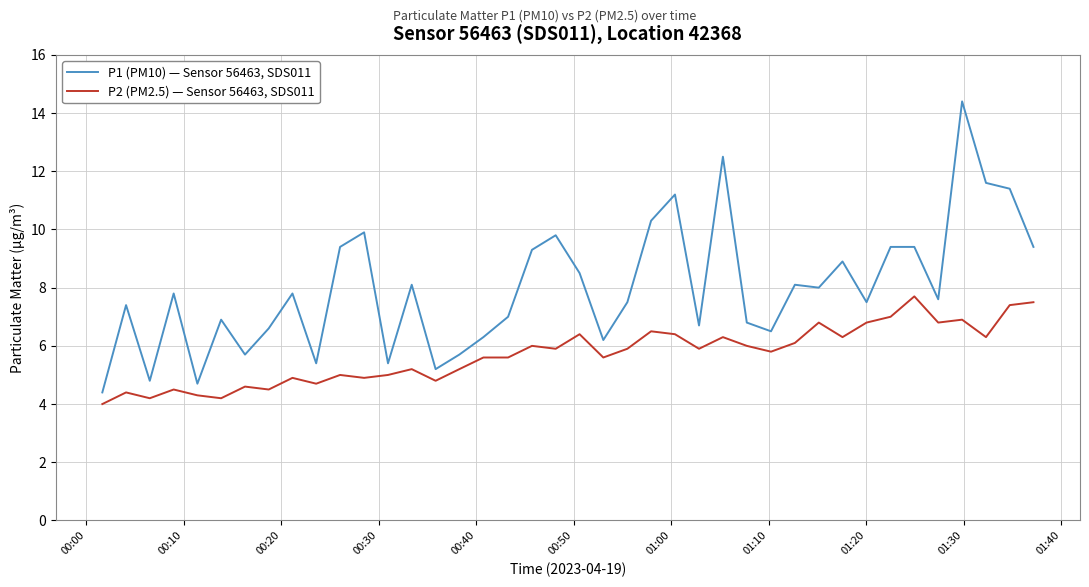

Which series has the largest total across all categories?

P1 (PM10) — Sensor 56463, SDS011